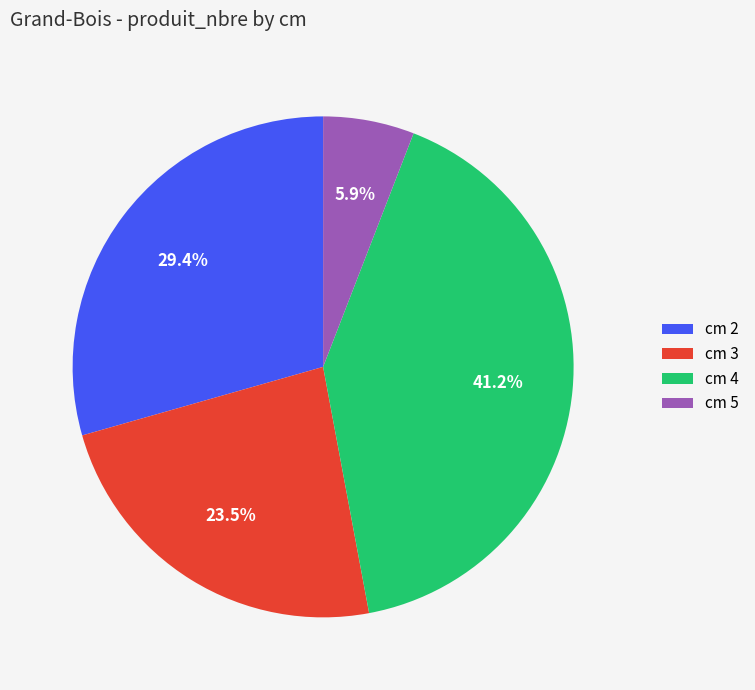

What percentage is NOT represented by cm 2?

70.6%